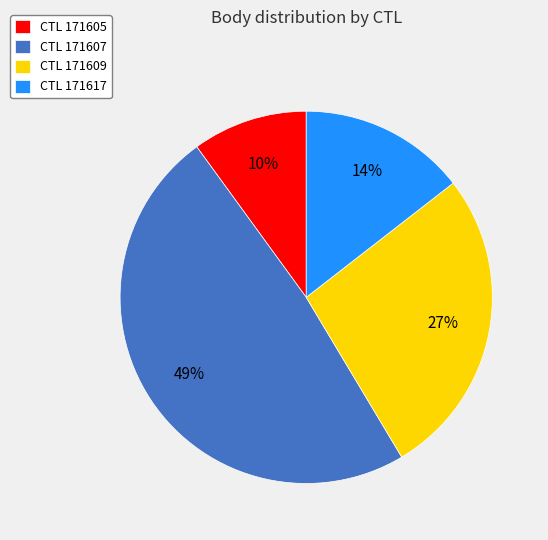

Do CTL 171605 and CTL 171617 together represent more than half of the pie?

No